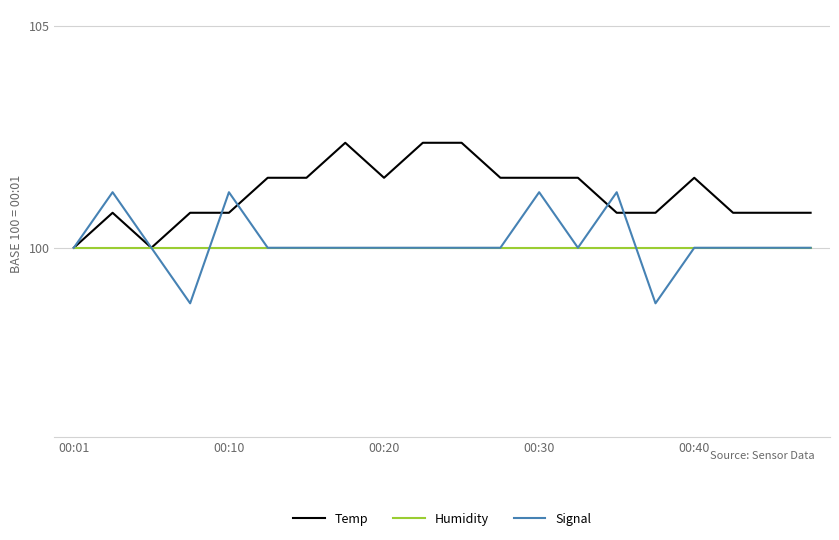

List the series in order of their peak value, highest first.

Temp, Signal, Humidity